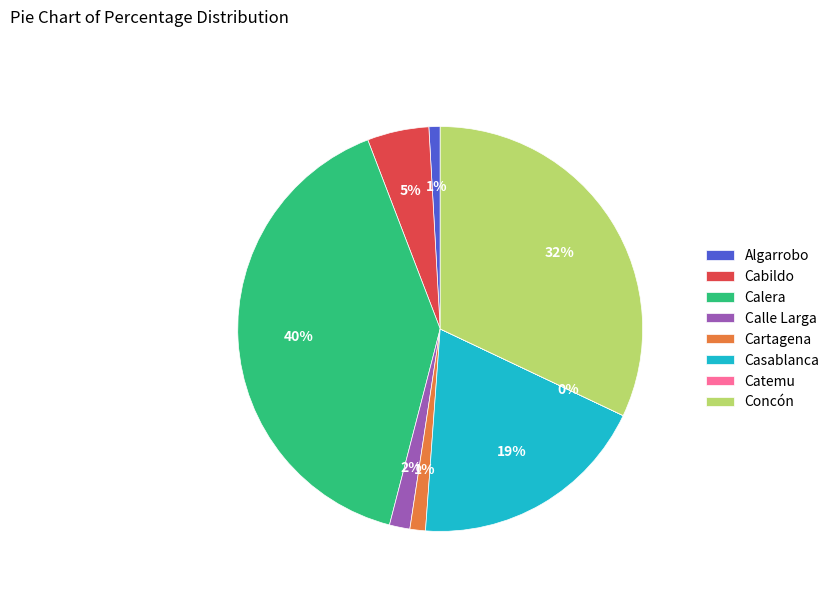

The Casablanca slice represents 8% of the pie. True or false?

False